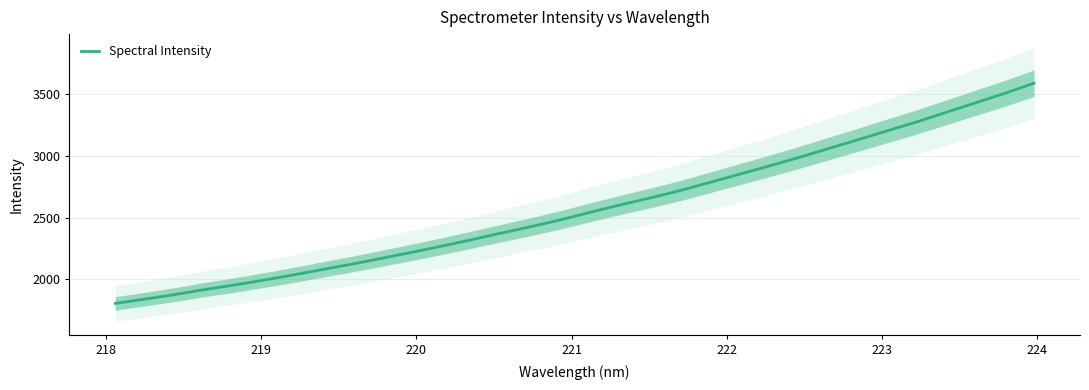

True or false: the data has more than 2 interior local peaks.

False